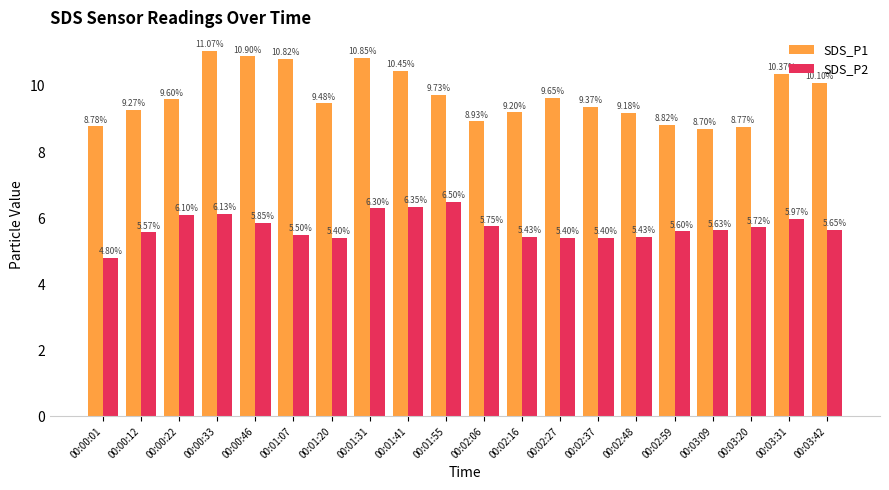

How many values in the SDS_P1 series are below 9?

5